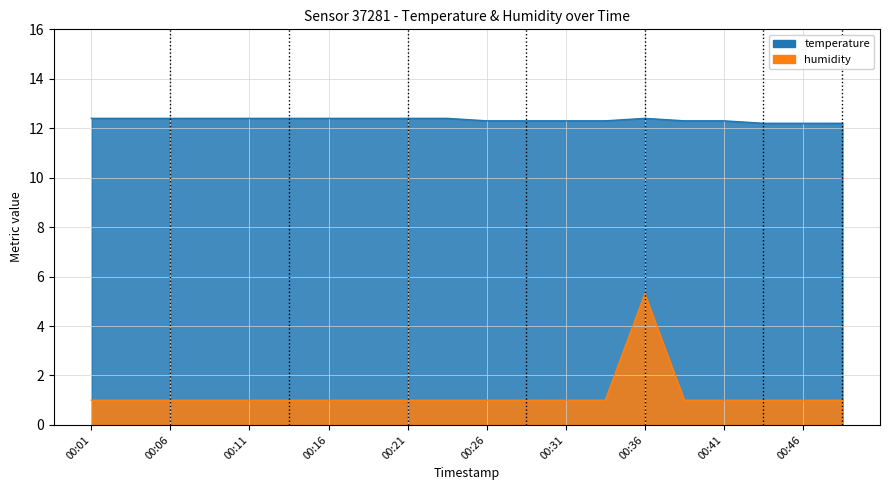

The humidity series shows 5.3 at 00:36. True or false?

True